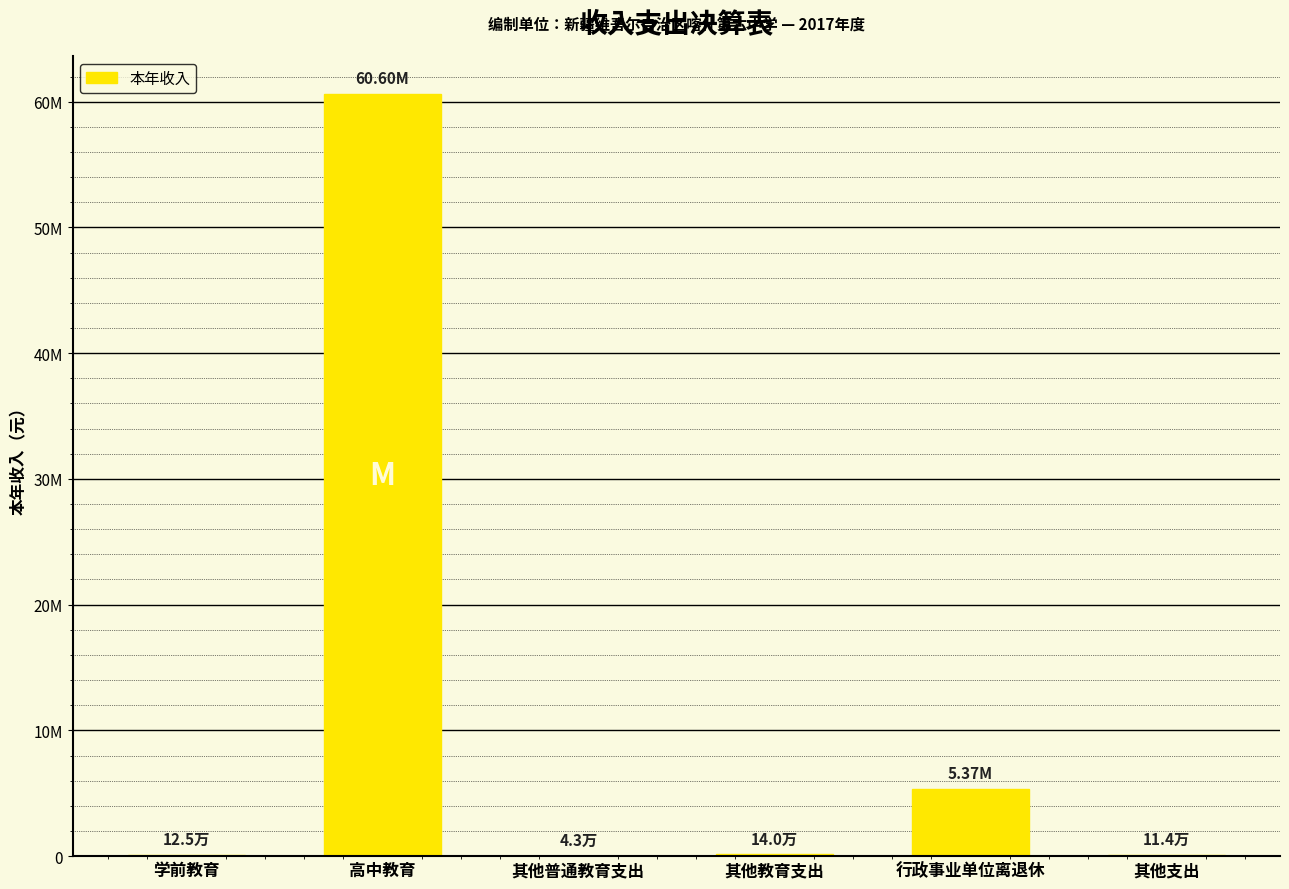

Are the bars horizontal?

No